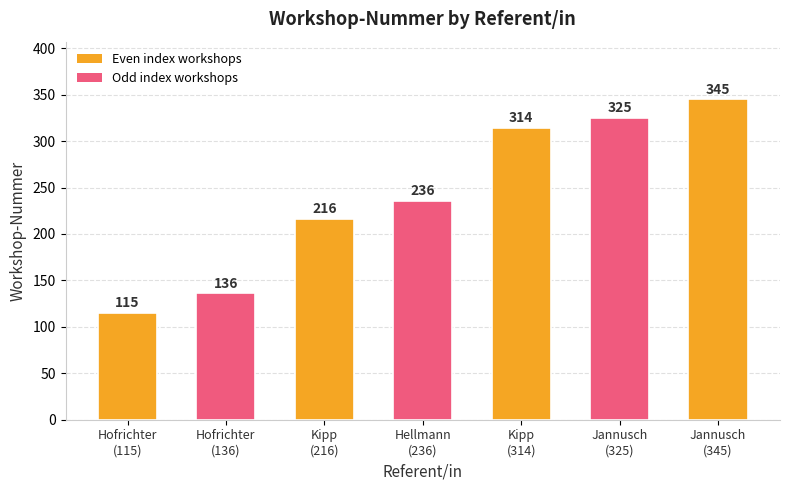

What is the value of the 6th bar from the left?

325